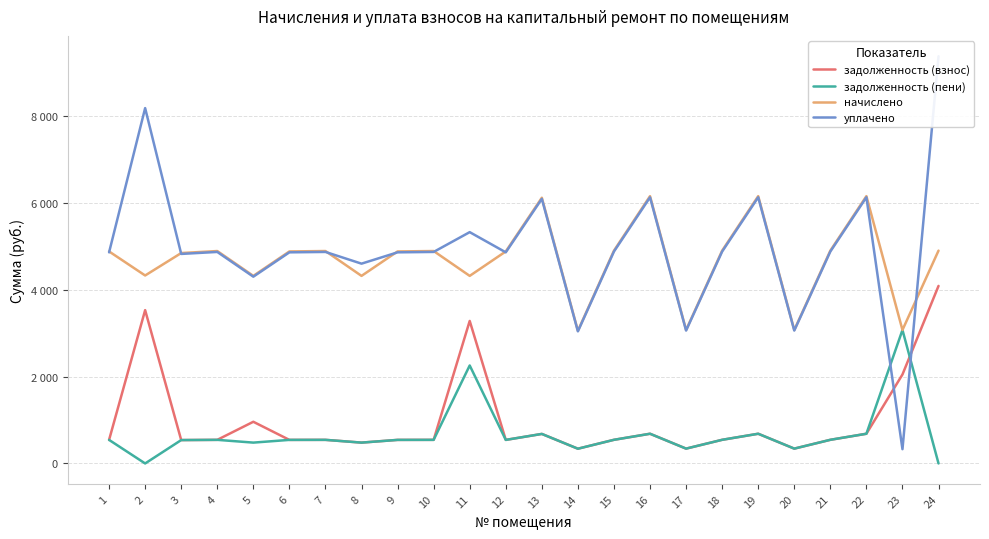

What are all the series names shown in the legend?

задолженность (взнос), задолженность (пени), начислено, уплачено